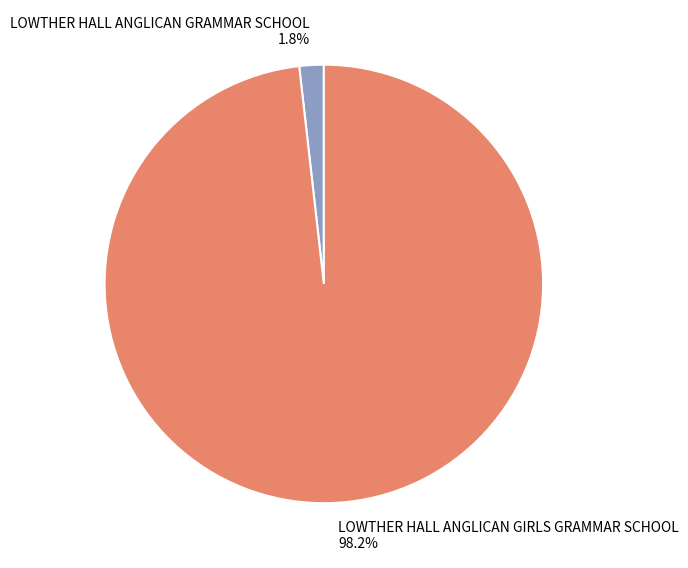

To the nearest percent, what percentage of the pie is LOWTHER HALL ANGLICAN GRAMMAR SCHOOL?

2%